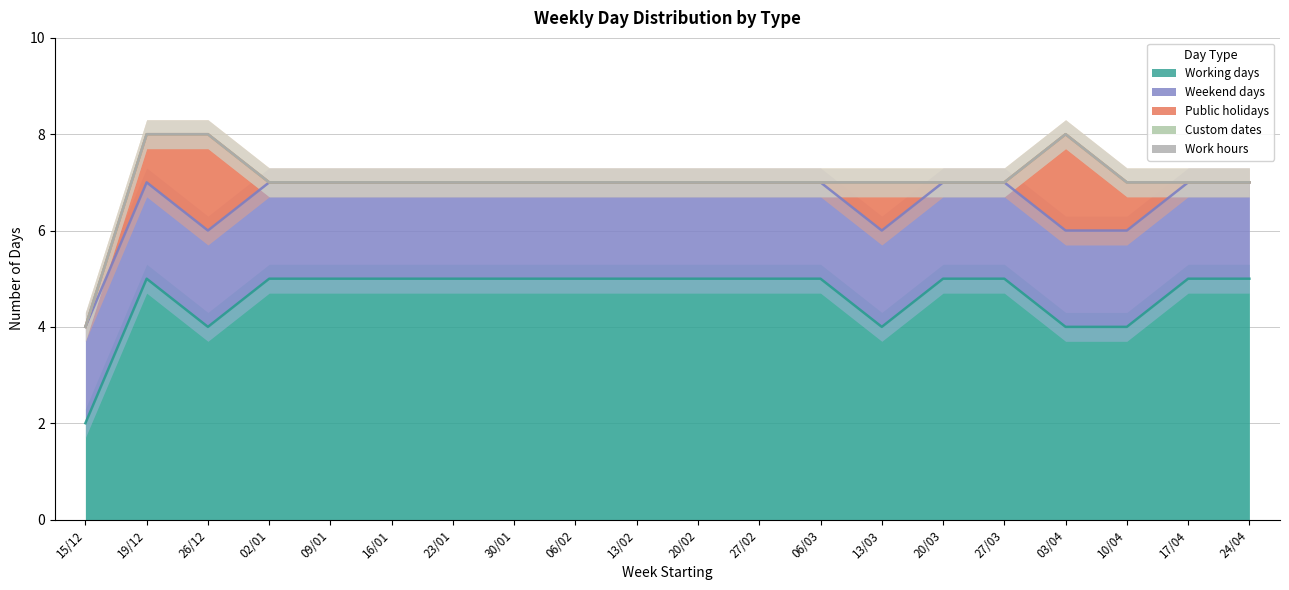

True or false: Work hours and Public holidays intersect in this chart.

False